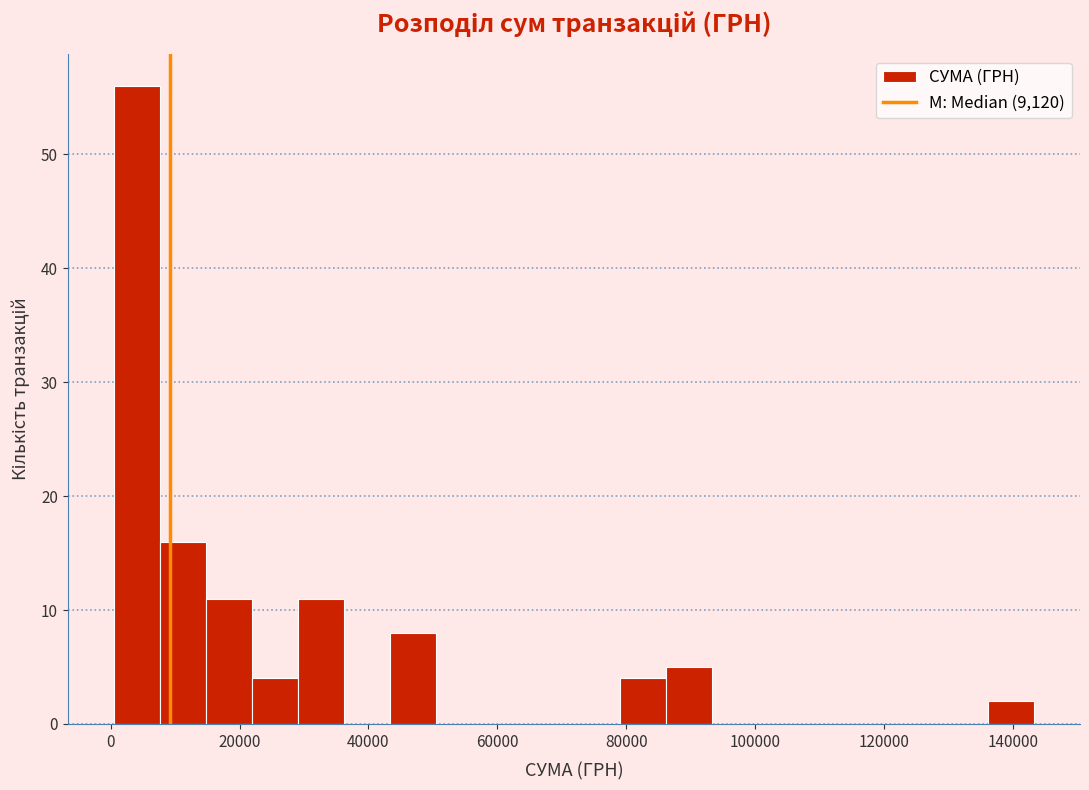

Around what value on the x-axis is the tallest bar? Give the approximate position of its centre, as read against the axis.

4000